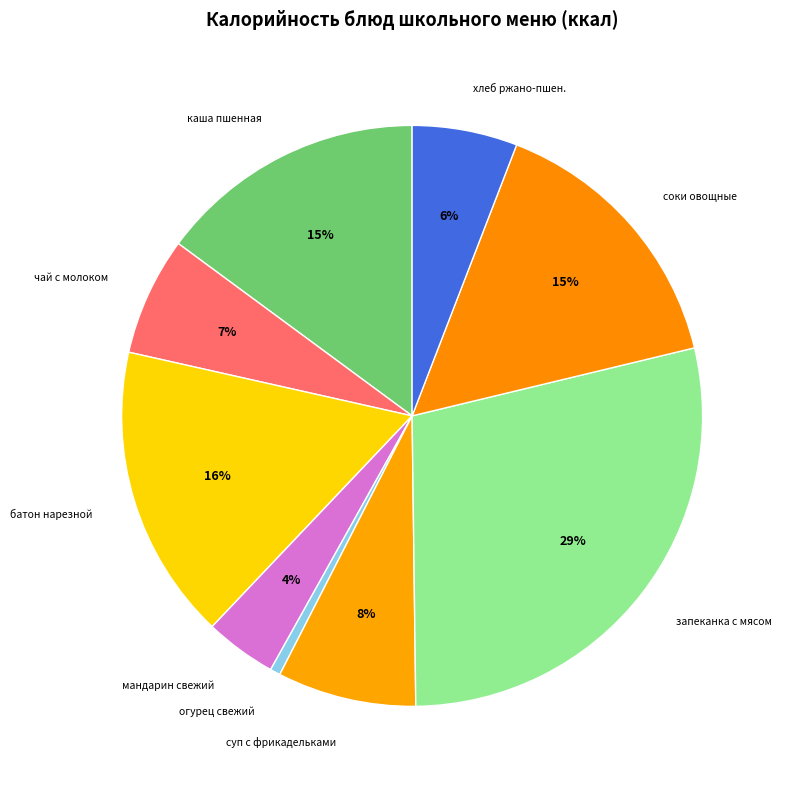

How many segments does this pie chart have?

9